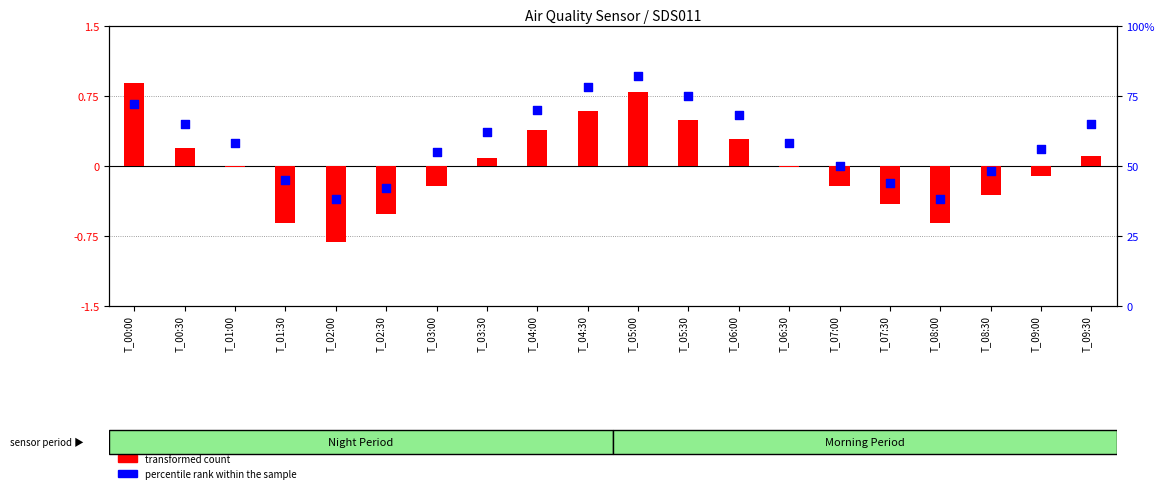

At how many categories does at least one series exceed 24?

20